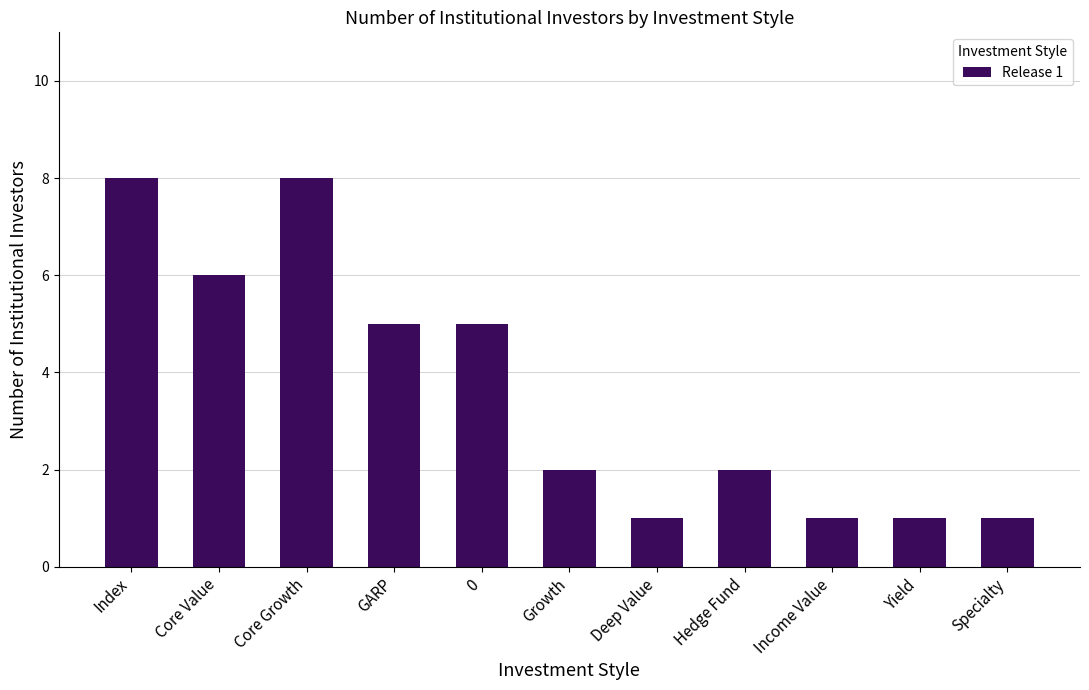

How many bars are there in total?

11